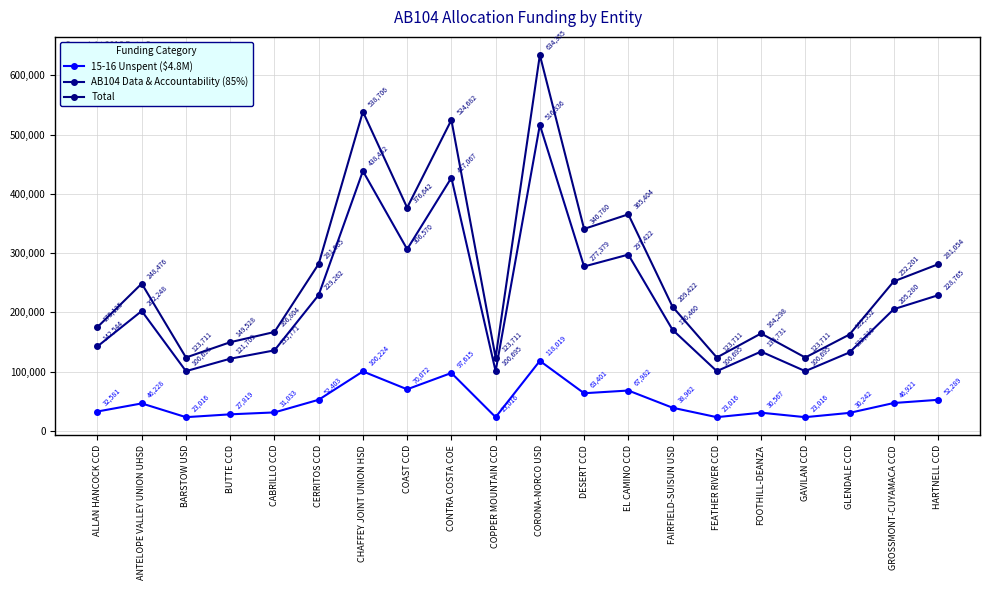

Is this an area chart (filled region under the line)?

No